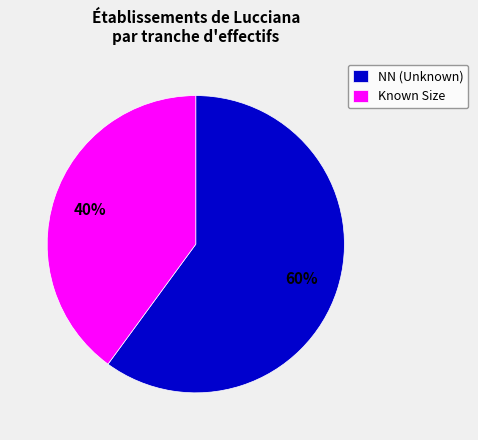

Rank the categories by value from highest to lowest.

NN (Unknown), Known Size